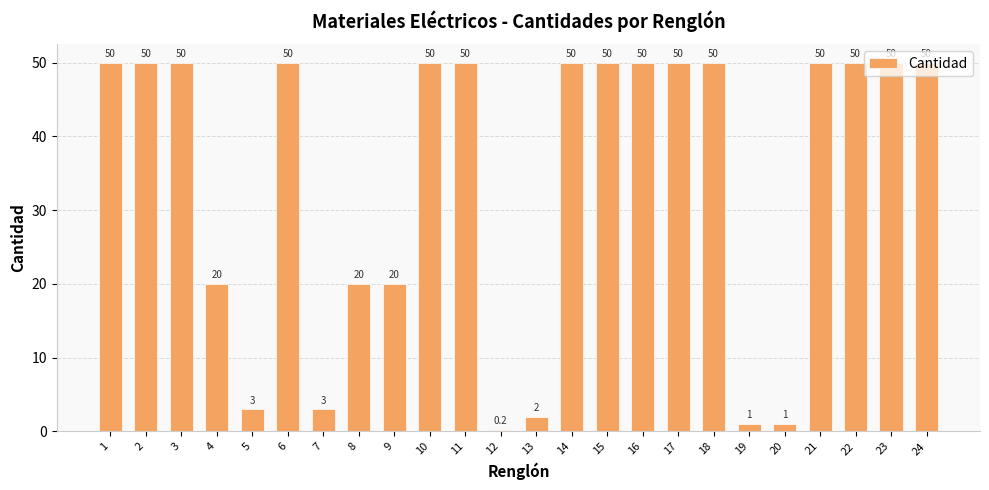

Between 21 and 4, which is larger?

21